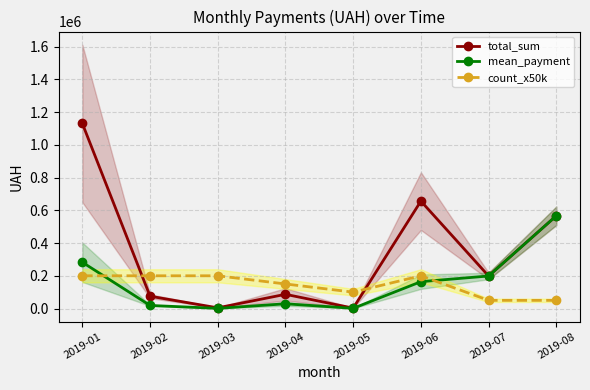

How many distinct data groups are displayed?

3